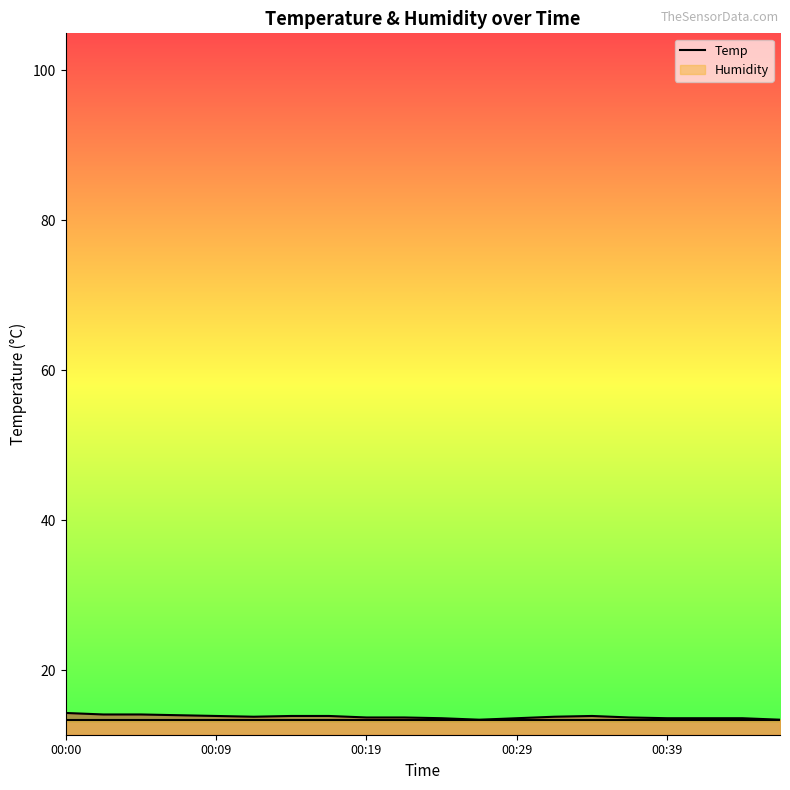

How many interior local peaks (higher than both neighbors) does the data have?

1